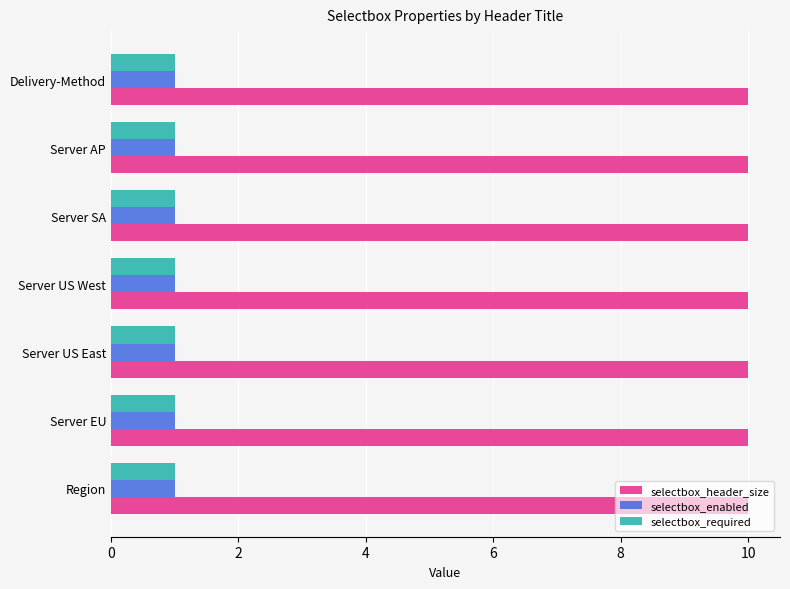

What is the spread (max minus min) of values at Server SA?

9